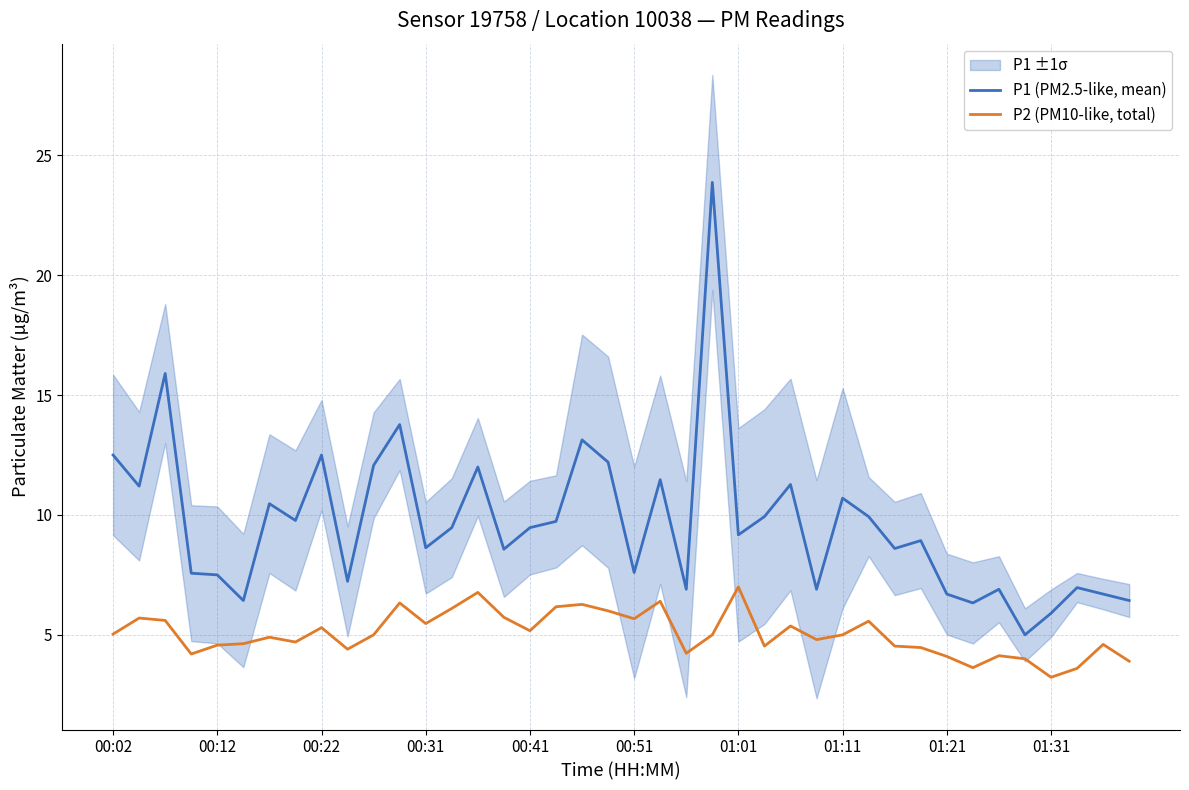

Is the value of P2 (PM10-like, total) at 25 greater than the value of P1 (PM2.5-like, mean) at 39?

No